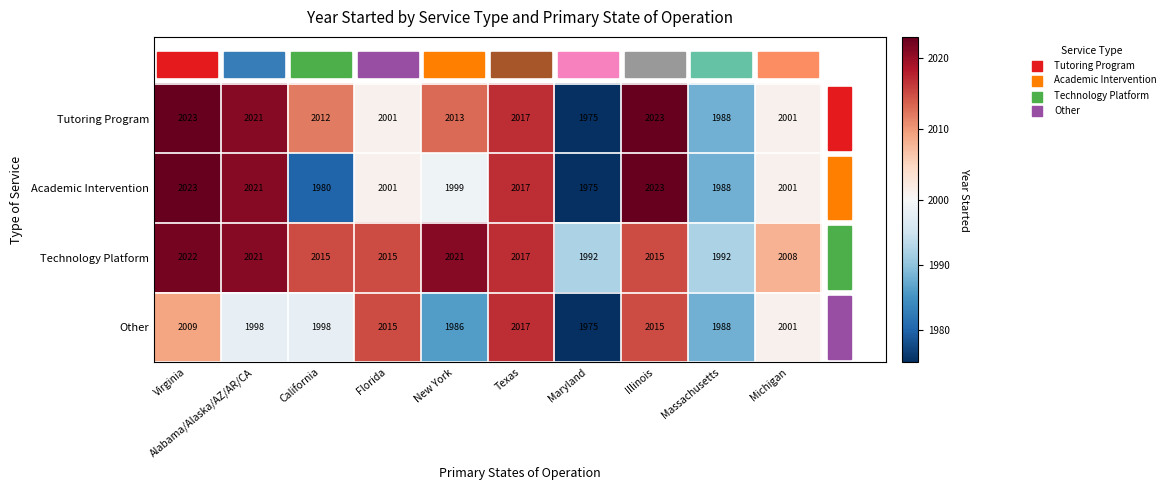

What is the sum of the Other values at Virginia and New York?

3995